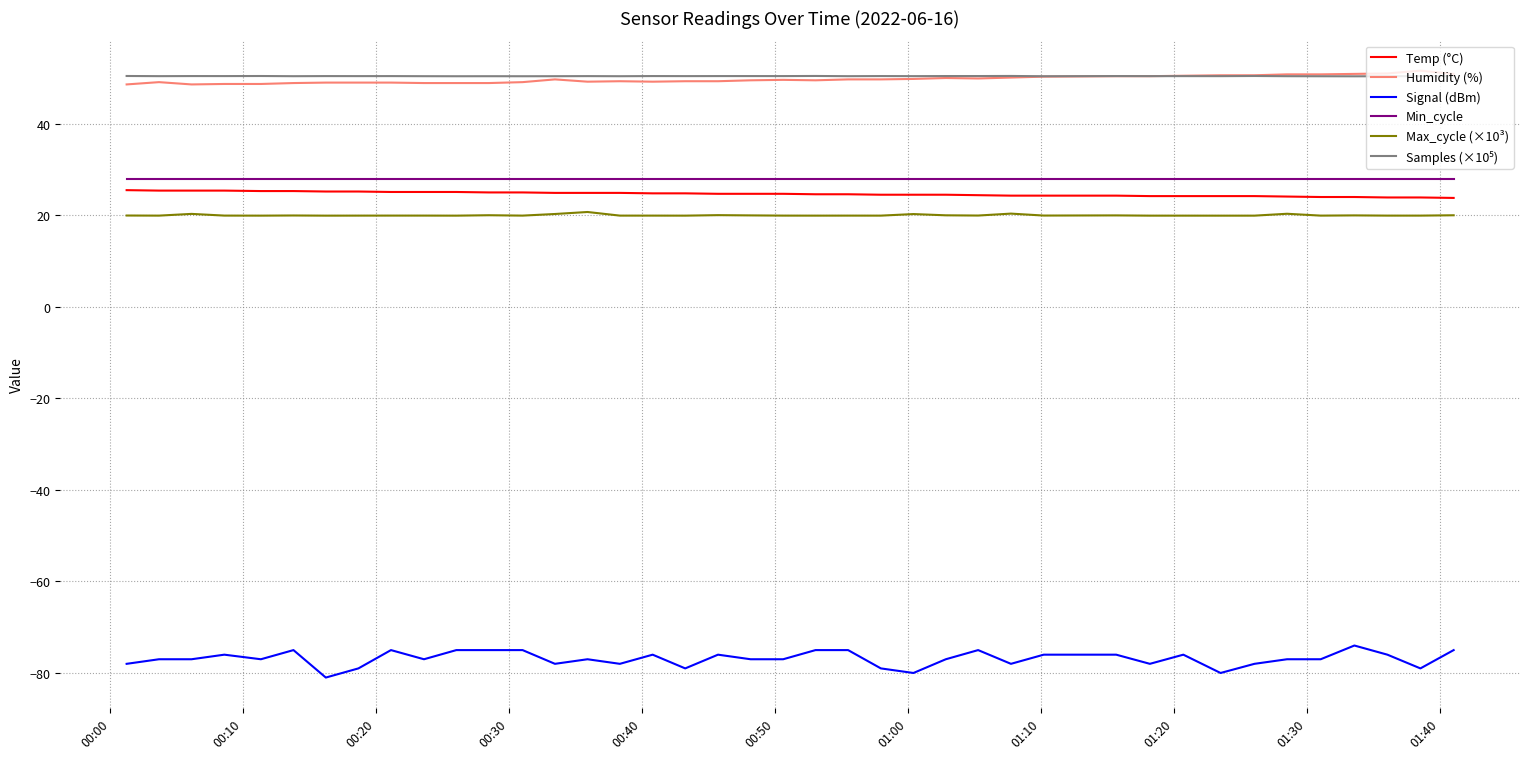

What is the average value of the Temp (°C) series?

24.7